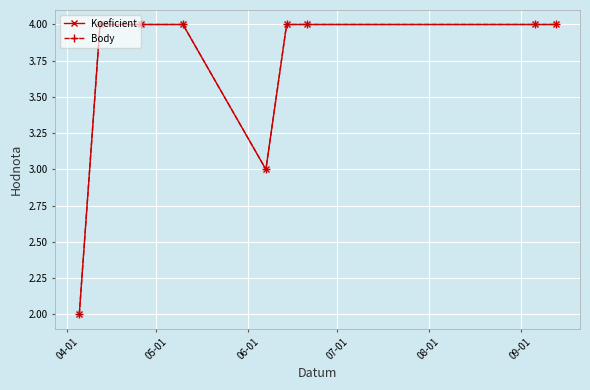

True or false: Body has more than 2 interior local peaks.

False